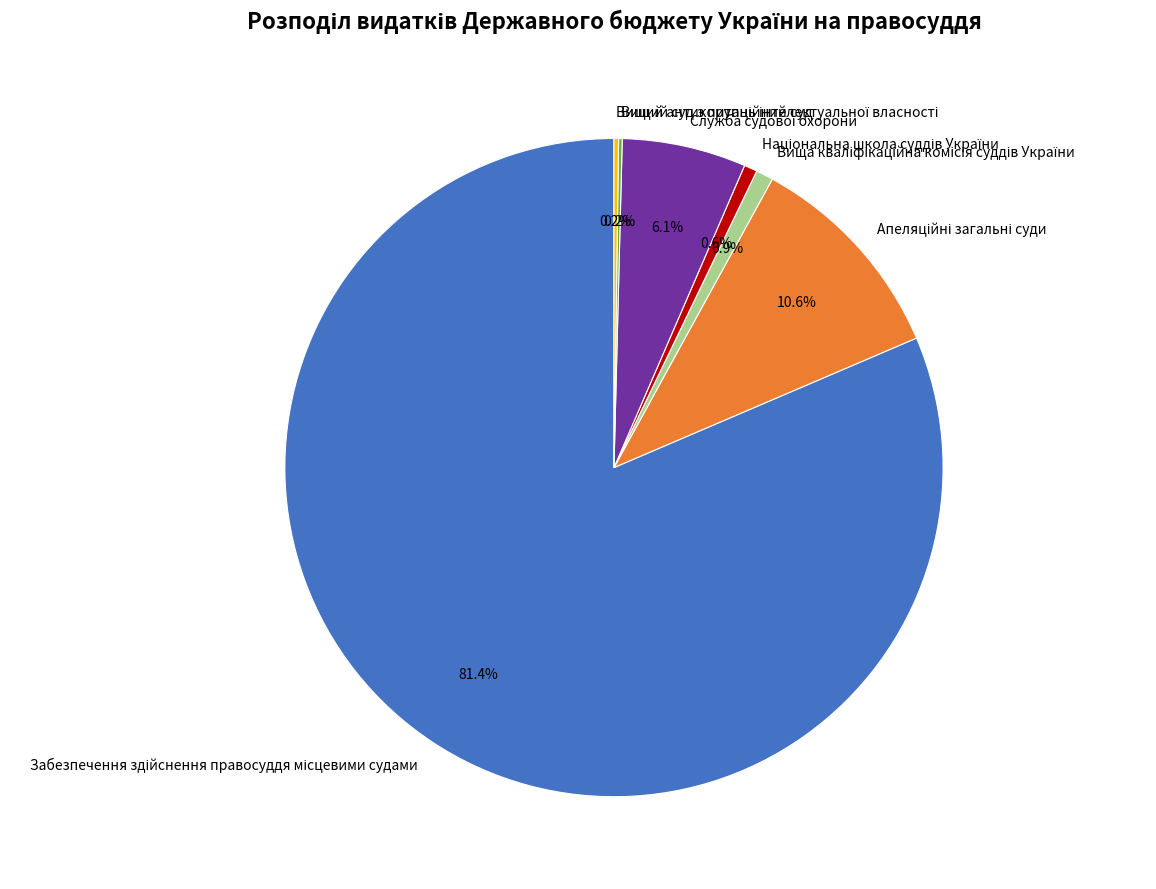

Is there any slice that represents more than half of the pie?

Yes